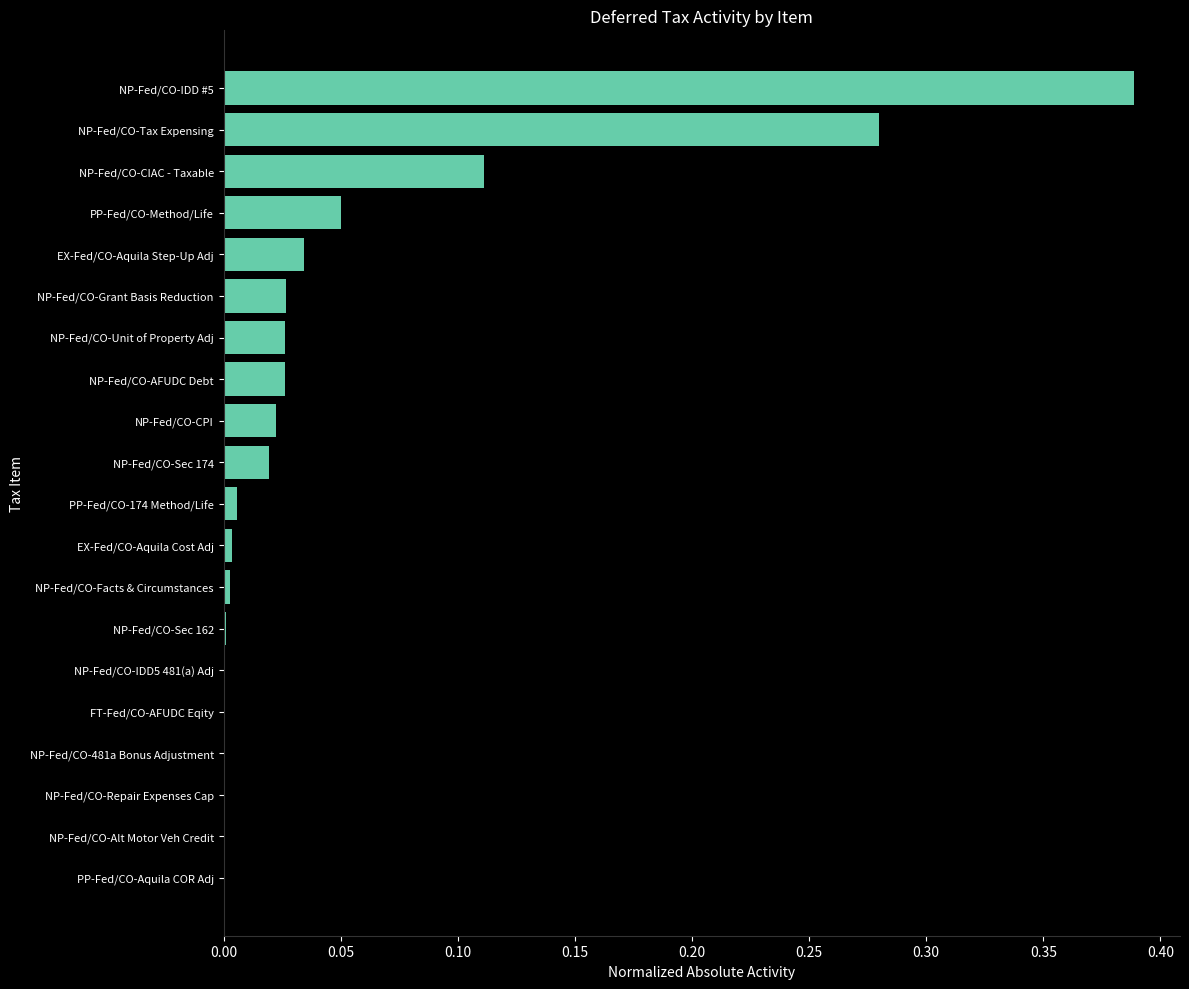

What is the sum of all values?

1.0